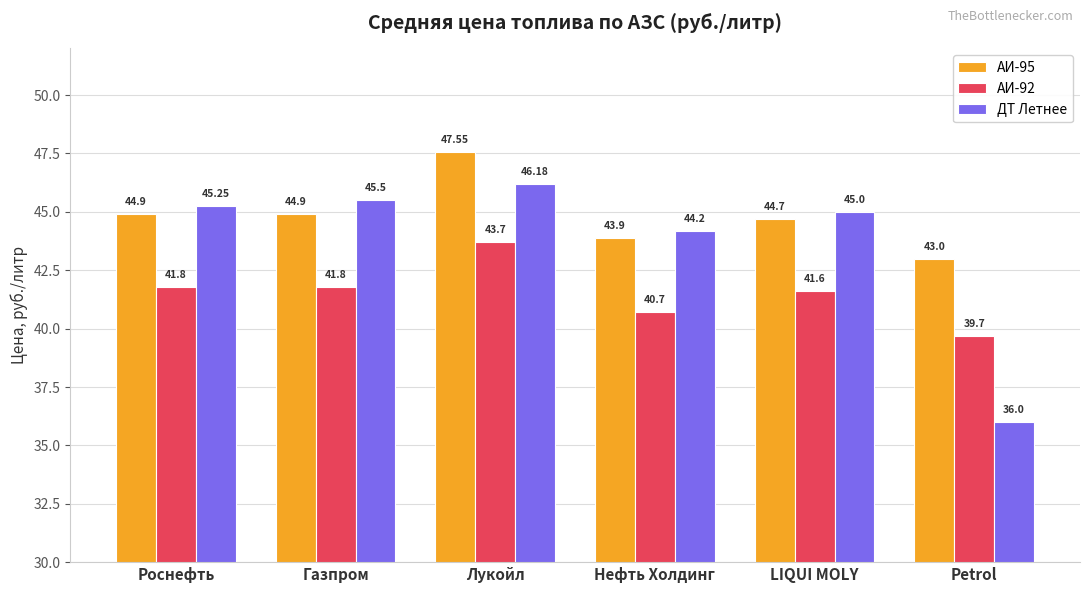

The value of АИ-95 at LIQUI MOLY is 20.9. True or false?

False